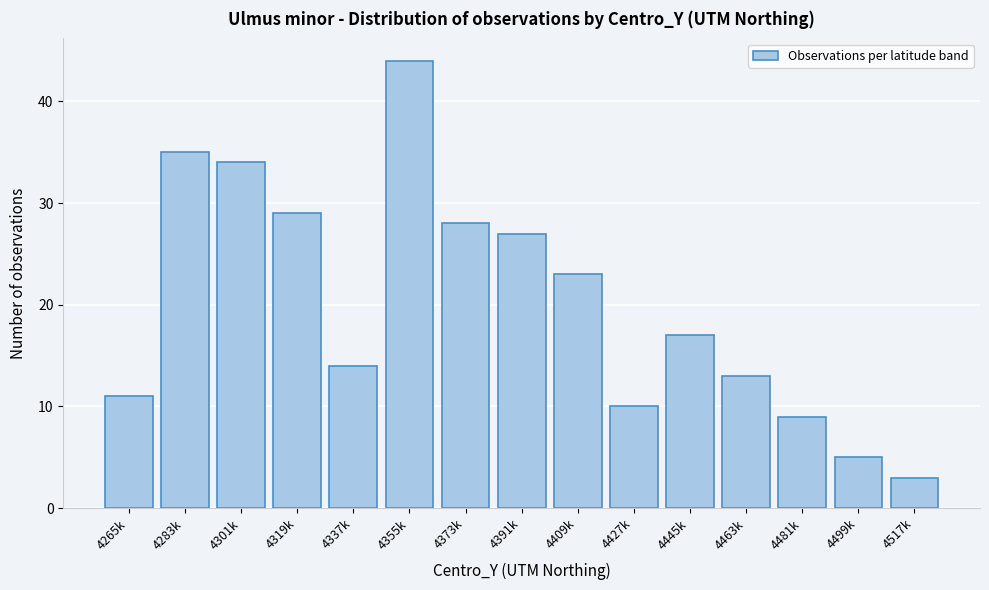

Reading right to left, what are all the values shown in this chart?

3	5	9	13	17	10	23	27	28	44	14	29	34	35	11